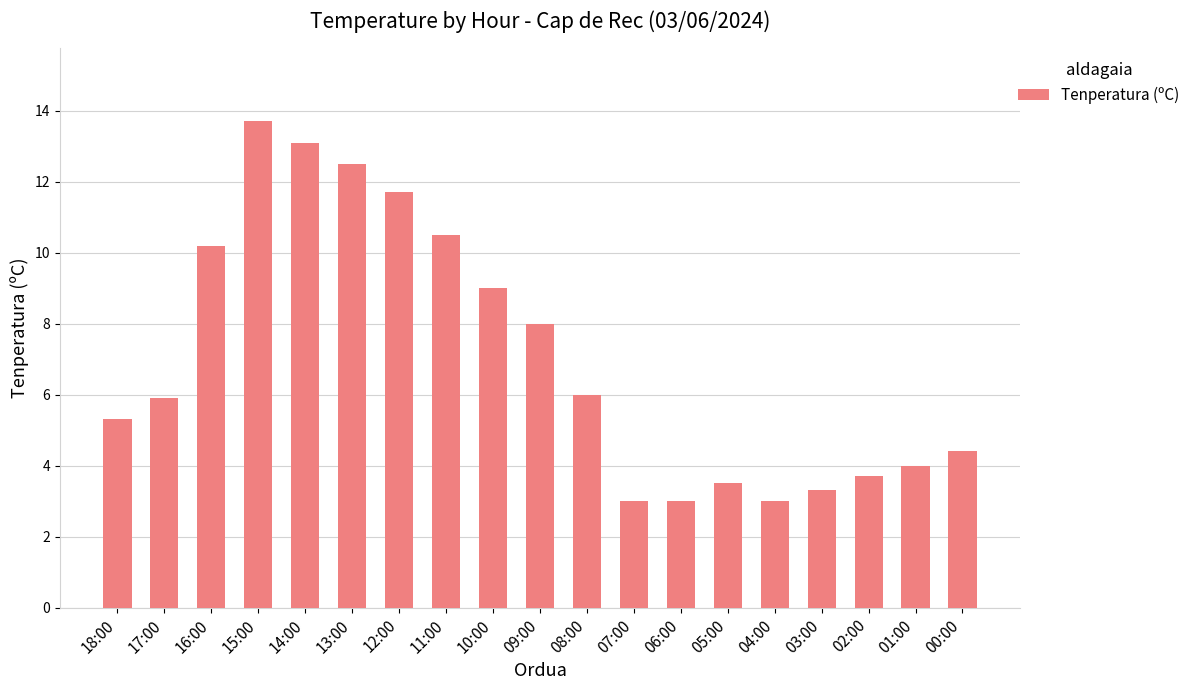

What is the smallest value displayed?

3.0